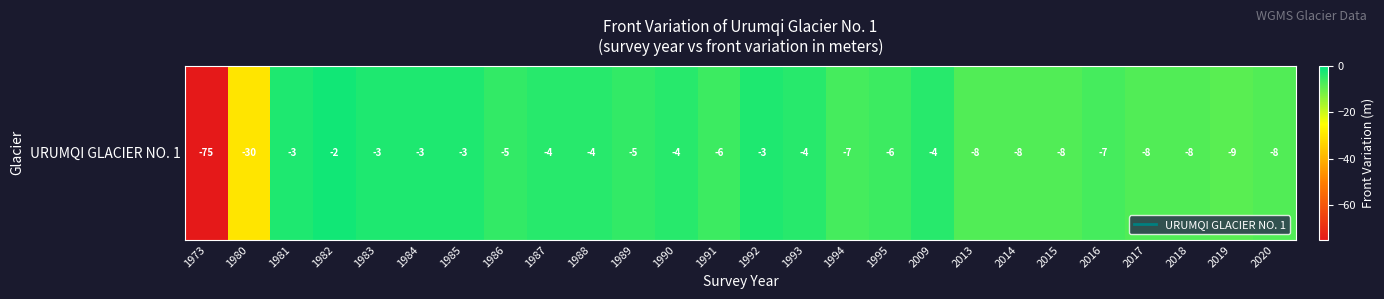

At which label does the data first exceed -5?

1981